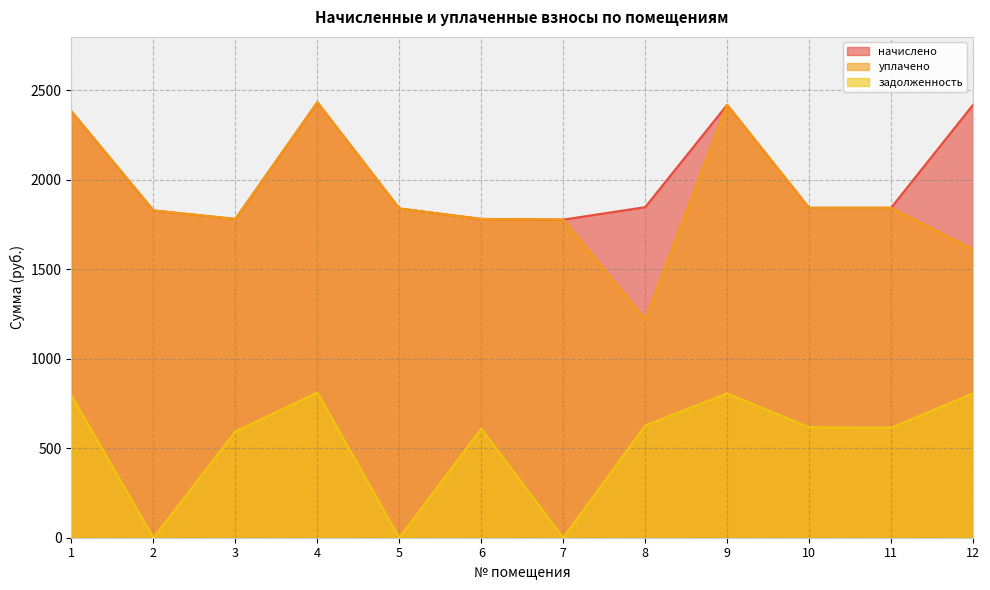

What are all the series names shown in the legend?

начислено, уплачено, задолженность